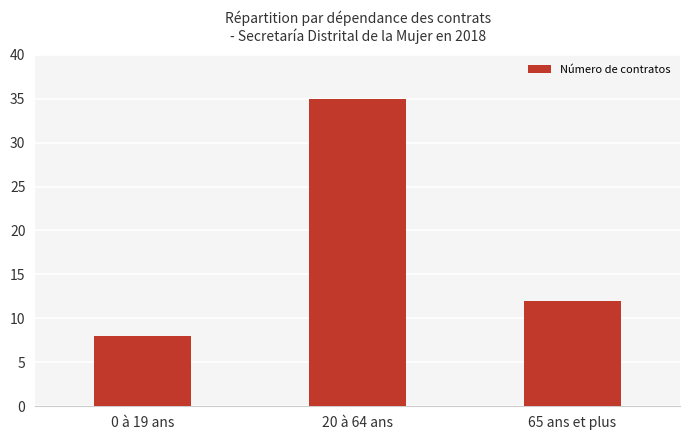

What is the difference between the values at 0 à 19 ans and 20 à 64 ans?

27